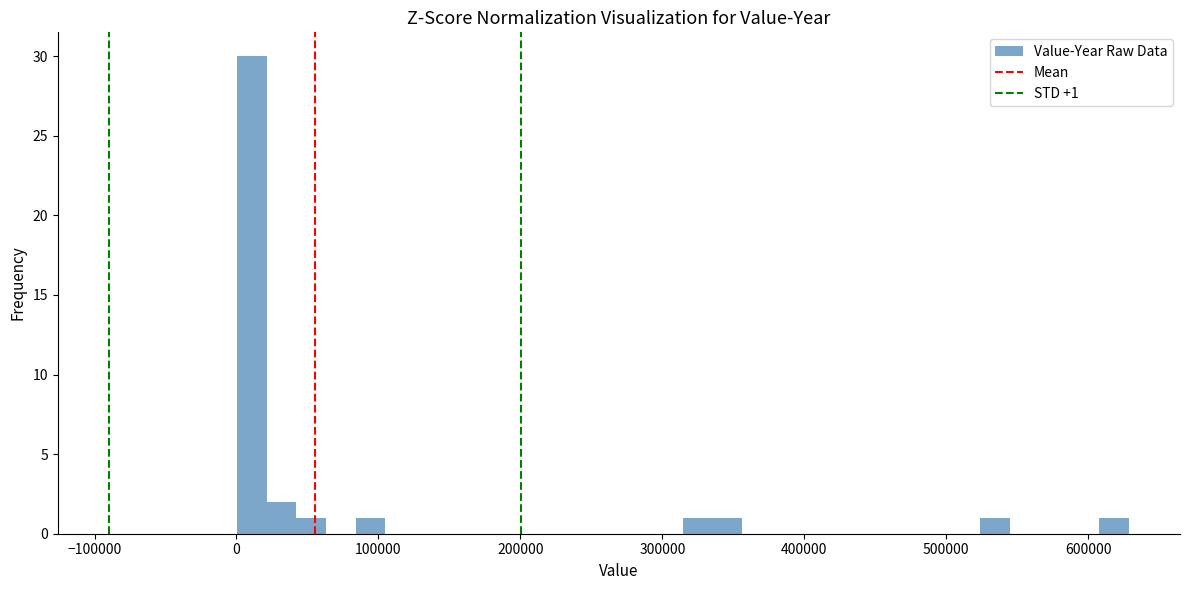

Read against the x-axis, roughly where is the centre of the tallest bar?

10000